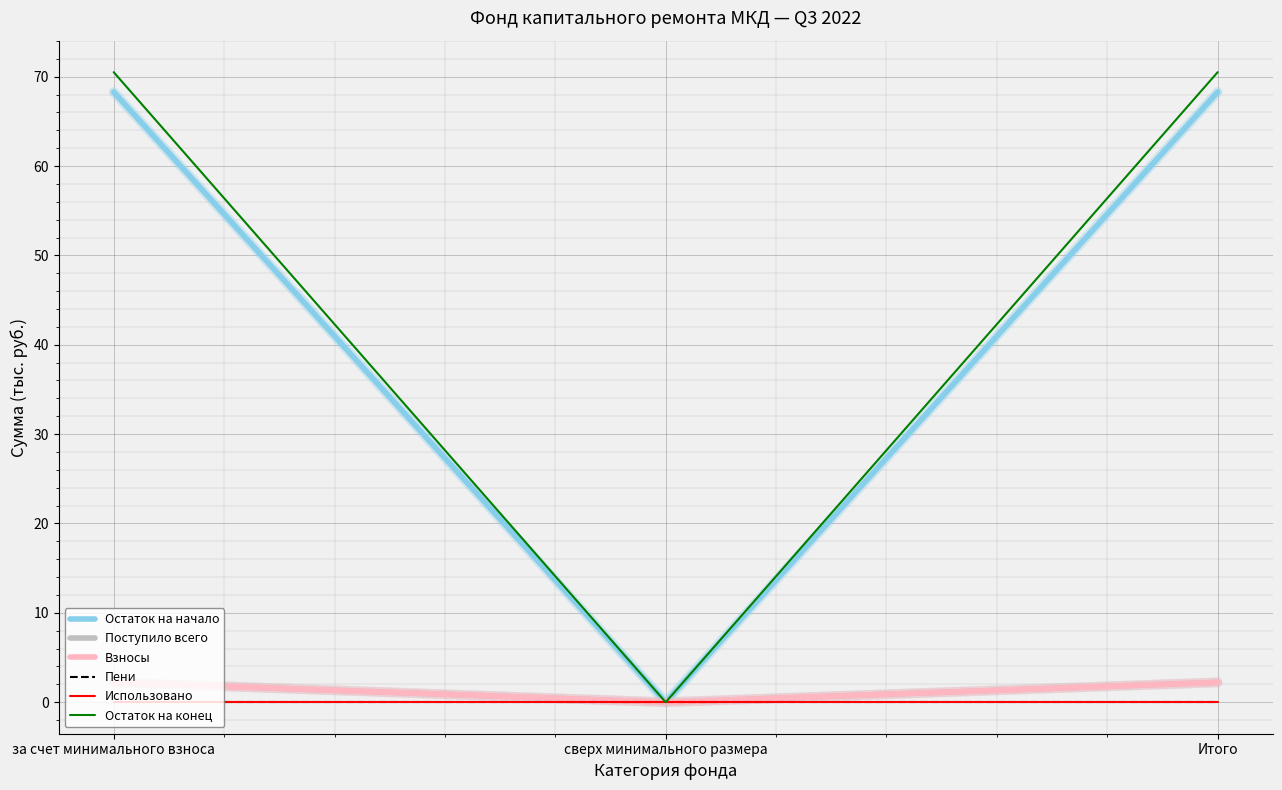

The value of Остаток на начало at Итого is 68.3. True or false?

True